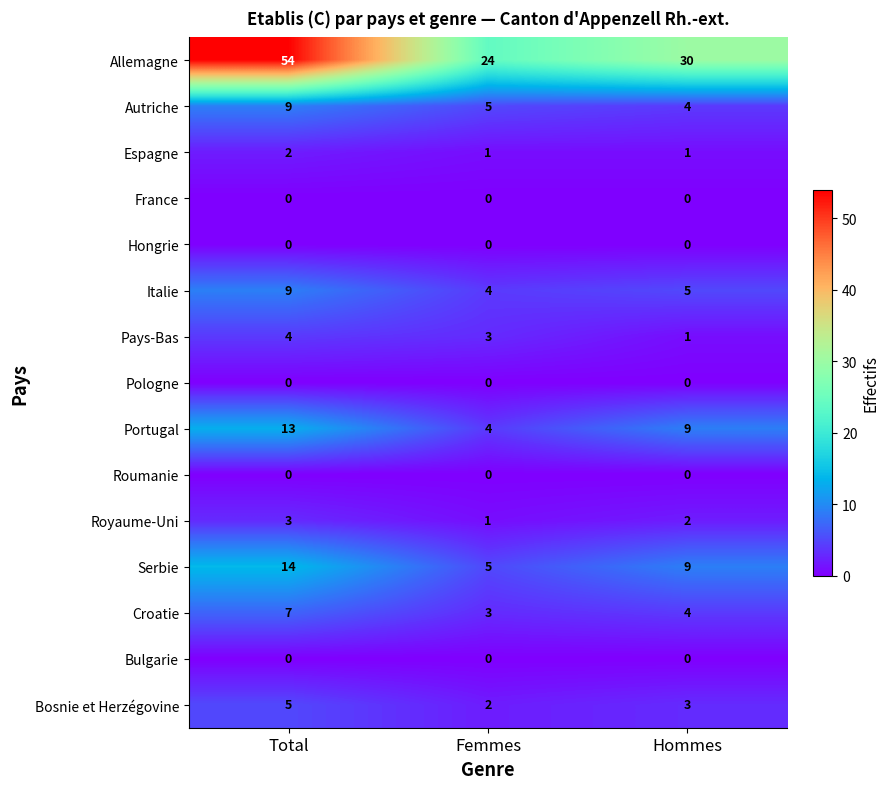

How many data points in Royaume-Uni are less than 2?

1